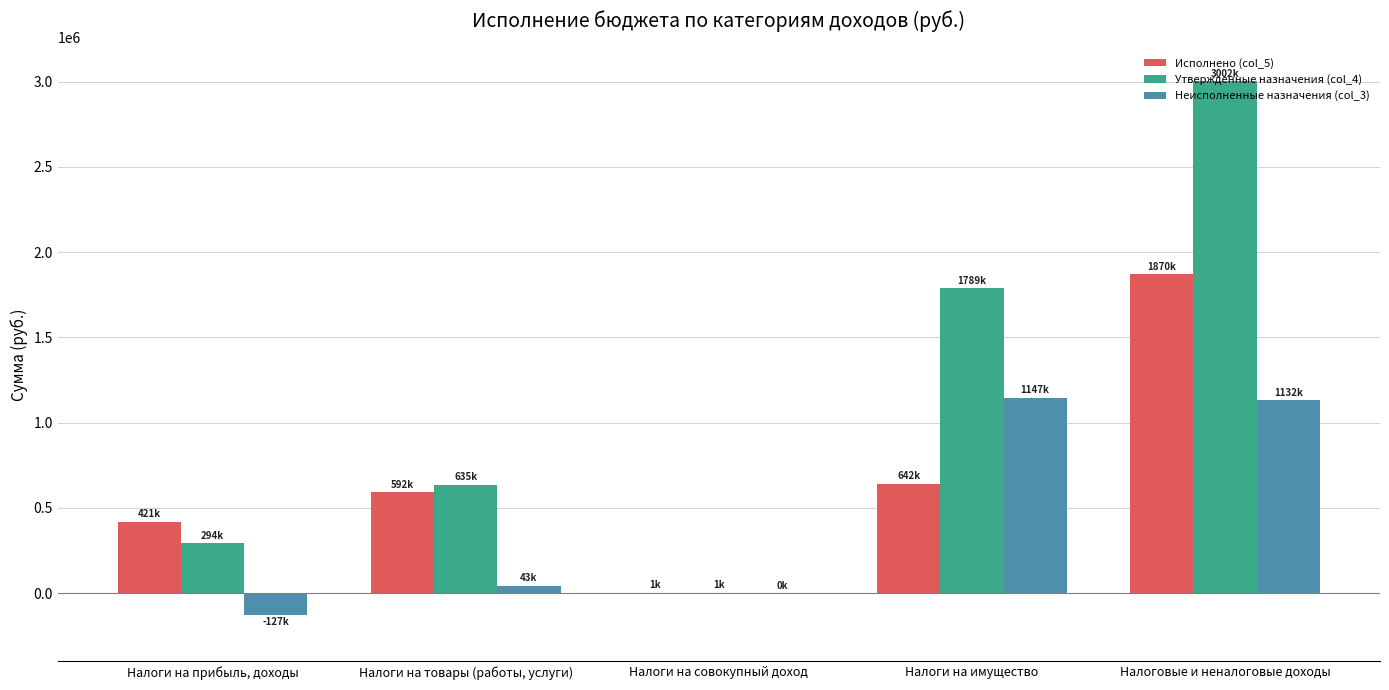

At which category is the sum across all series the highest?

Налоговые и неналоговые доходы